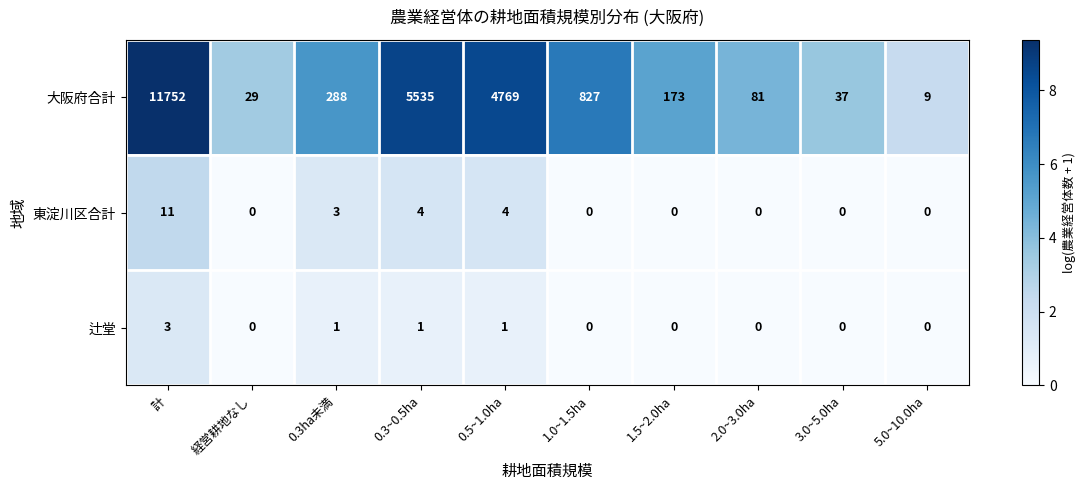

What value does the 大阪府合計 series have at 0.3~0.5ha, to the nearest 50?

5550